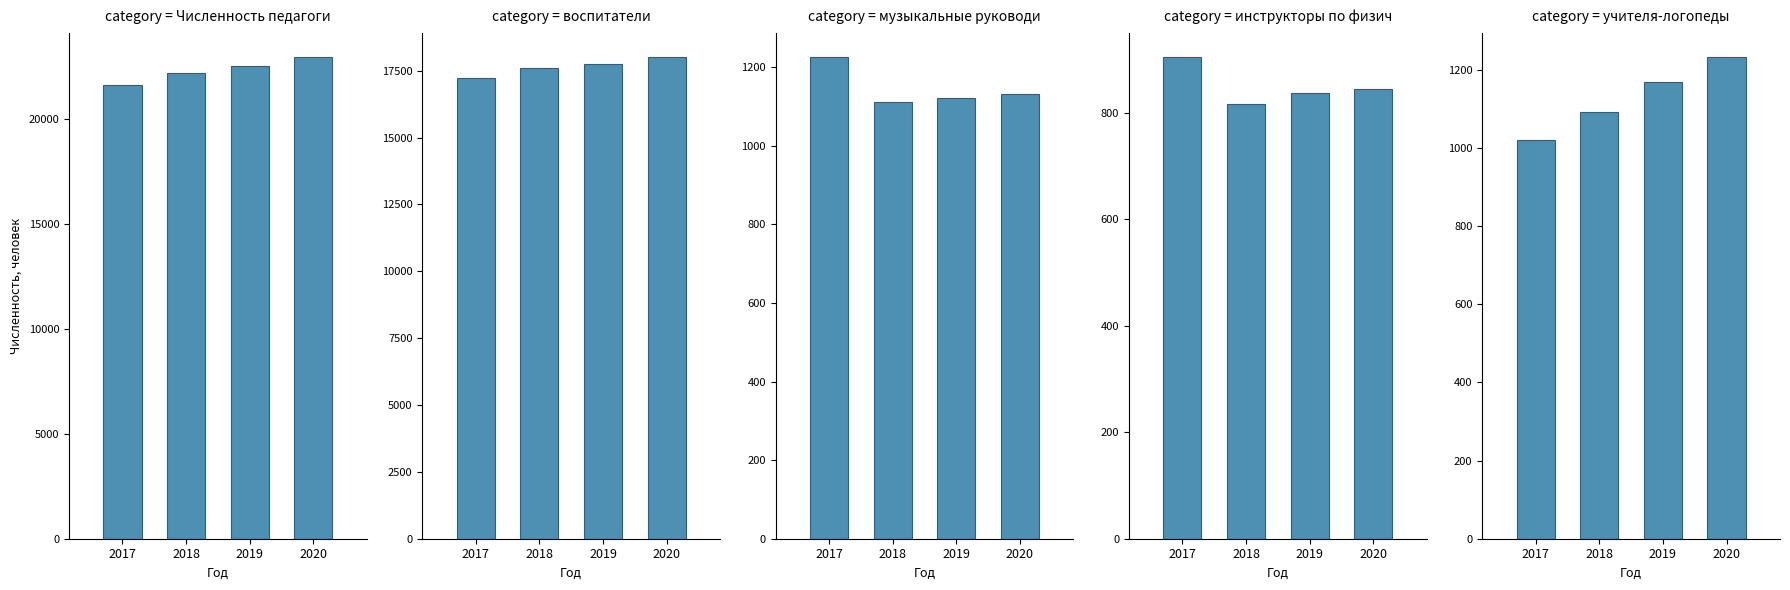

Which series changed the most between 2018 and 2020?

Численность педагогических работников